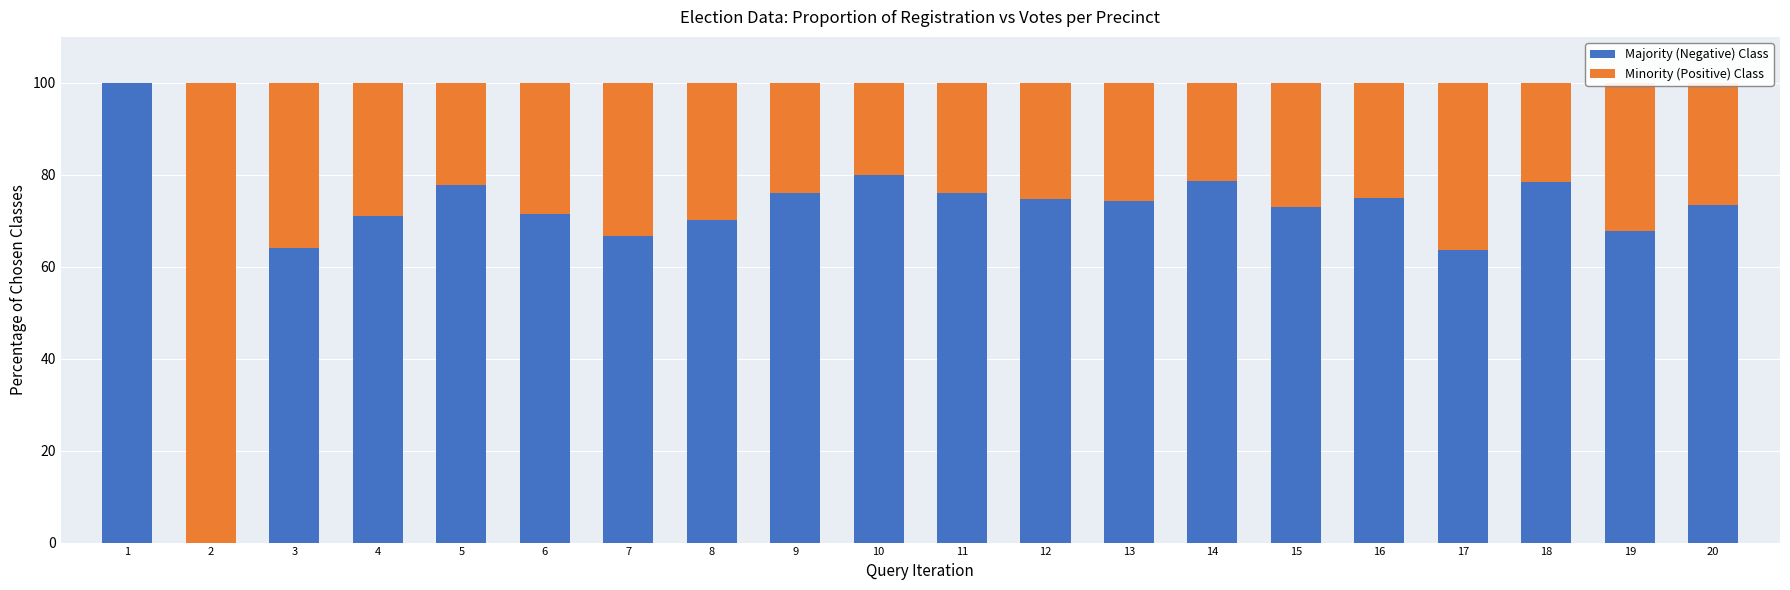

What is the total value across all series at 16?

100.0